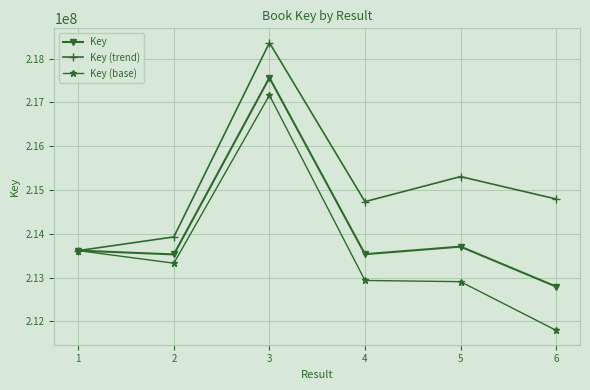

At which category does Key (trend) reach its first local valley?

4